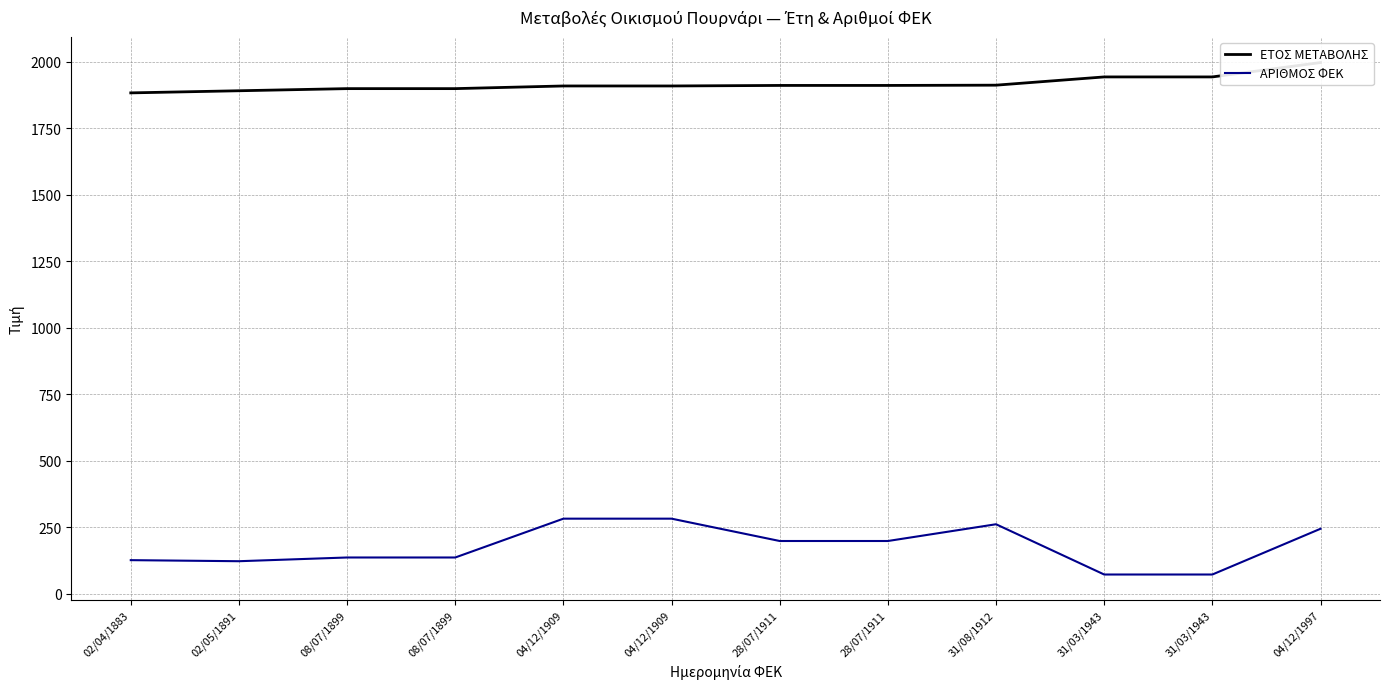

Is it true that ΑΡΙΘΜΟΣ ΦΕΚ equals 198 at 28/07/1911?

True